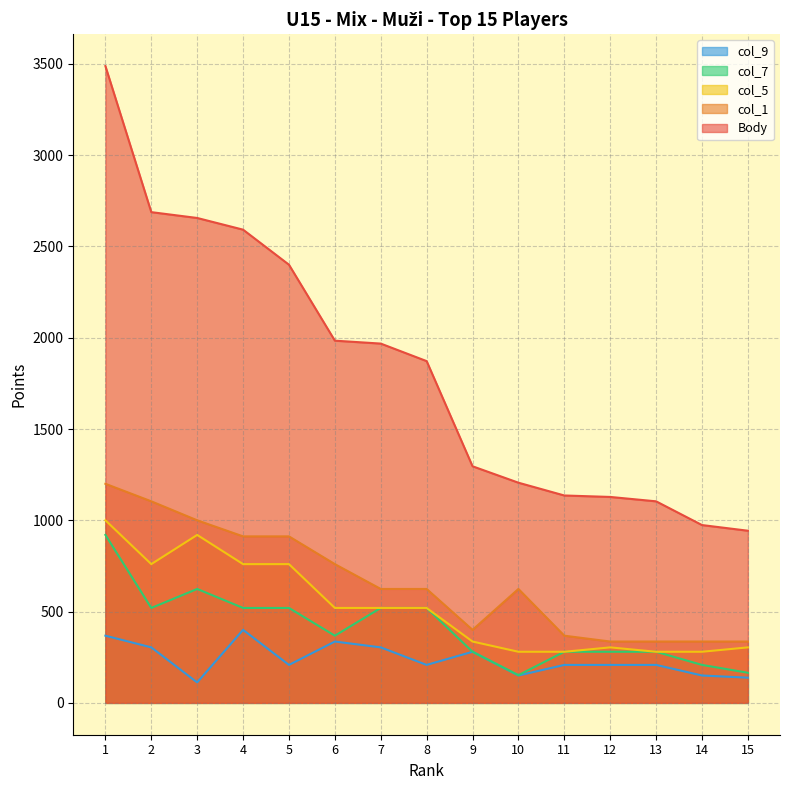

Where is col_7 nearest to the value 536?

2